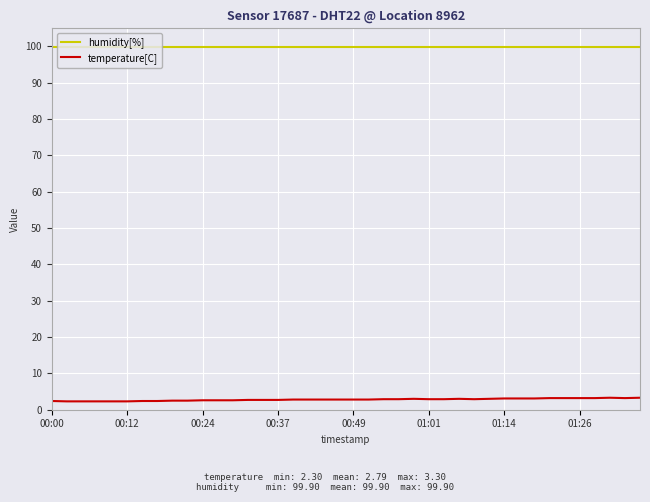

Which series has the largest total across all categories?

humidity[%]